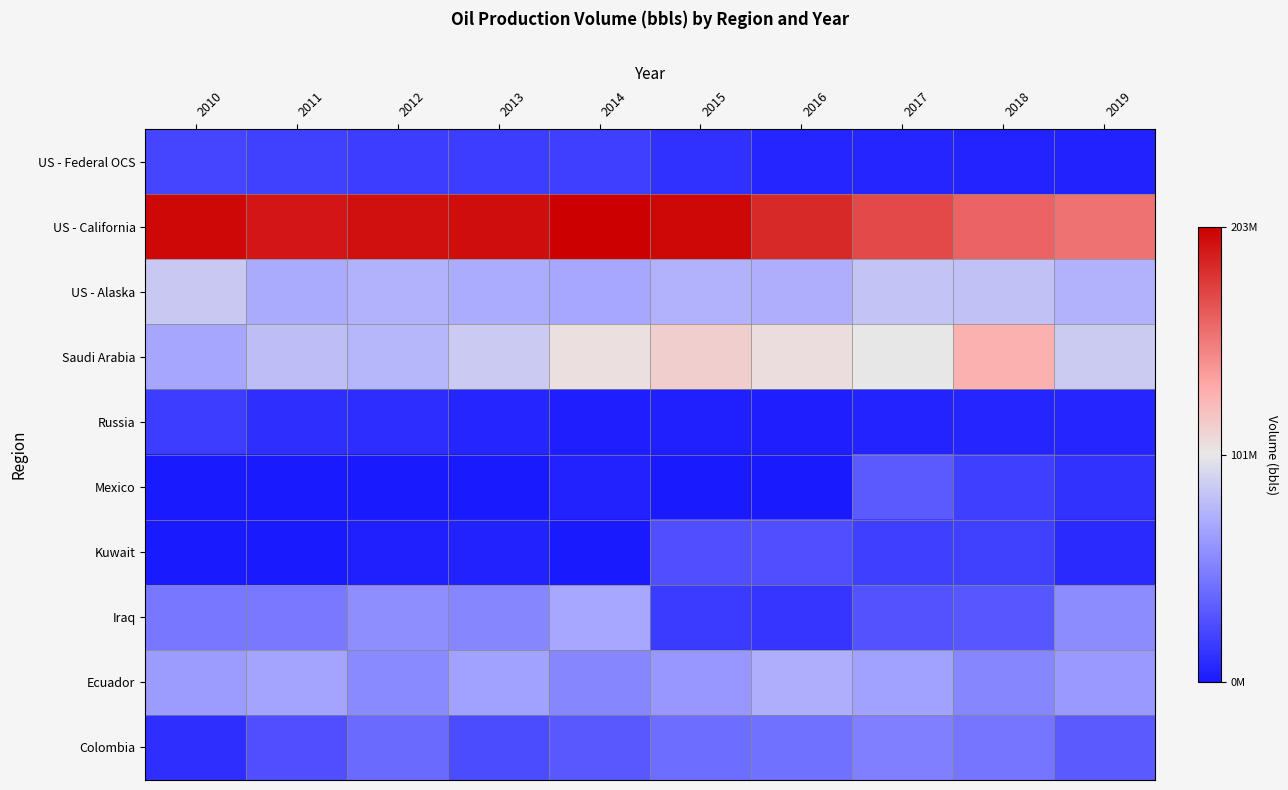

Reading right to left, transcribe all the data shown in this chart.

US - Federal OCS: 2019=4449006	2018=4872947	2017=5712994	2016=6138870	2015=11228499	2014=18425235	2013=17947376	2012=17594940	2011=19705532	2010=21576225
US - California: 2019=155785055	2018=161068606	2017=172396054	2016=185874738	2015=200718883	2014=203944724	2013=198340498	2012=196810177	2011=193959589	2010=200072455
US - Alaska: 2019=75345560	2018=83471217	2017=83703472	2016=73604859	2015=75321220	2014=70438234	2013=72965982	2012=75026823	2011=72467551	2010=86382000
Saudi Arabia: 2019=88184212	2018=128594487	2017=101379125	2016=107192136	2015=113995061	2014=106469233	2013=86873954	2012=77465651	2011=81748044	2010=70105140
Russia: 2019=5951943	2018=5997504	2017=5386824	2016=3148520	2015=3801588	2014=2777894	2013=5808606	2012=10086892	2011=10711929	2010=17802032
Mexico: 2019=12256766	2018=18504160	2017=32313662	2016=699917	2015=359910	2014=4318914	2013=0	2012=0	2011=0	2010=0
Kuwait: 2019=8507713	2018=19671534	2017=18630962	2016=26980599	2015=26477992	2014=0	2013=4566220	2012=3720000	2011=0	2010=0
Iraq: 2019=56764587	2018=30808908	2017=28247188	2016=13954762	2015=17149050	2014=70562909	2013=53485785	2012=57829491	2011=47050153	2010=46939835
Ecuador: 2019=63459582	2018=53444960	2017=67444629	2016=73772409	2015=62531954	2014=53747100	2013=67412940	2012=56556403	2011=68877448	2010=65242653
Colombia: 2019=31899532	2018=46135928	2017=50620960	2016=43565483	2015=41832838	2014=31412926	2013=25207832	2012=40319224	2011=26589484	2010=10435465